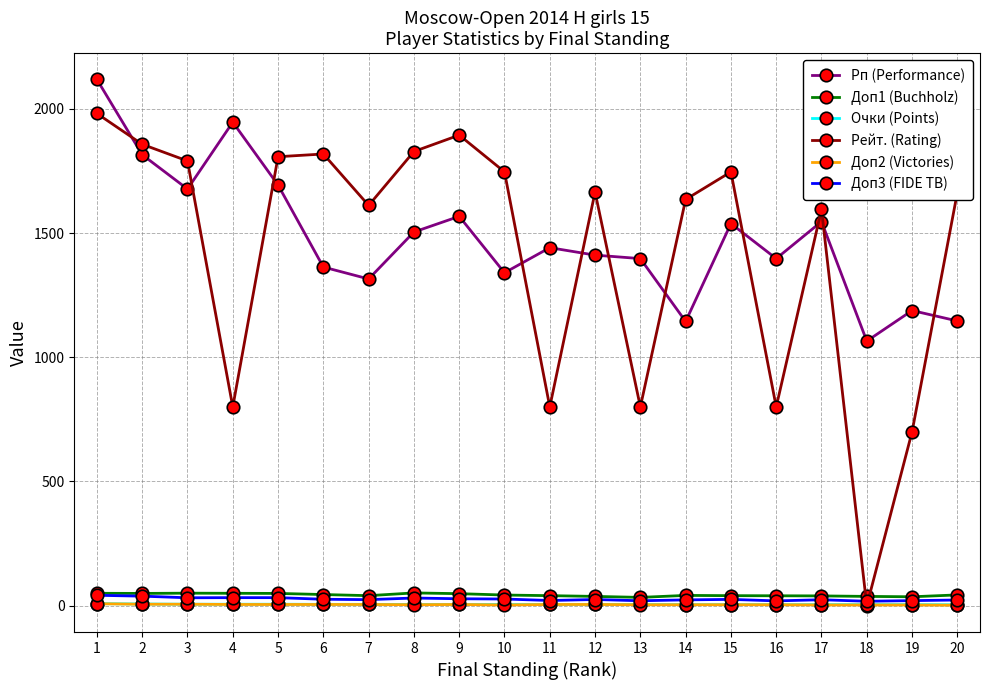

What is the spread (max minus min) of values at 5?

1802.0